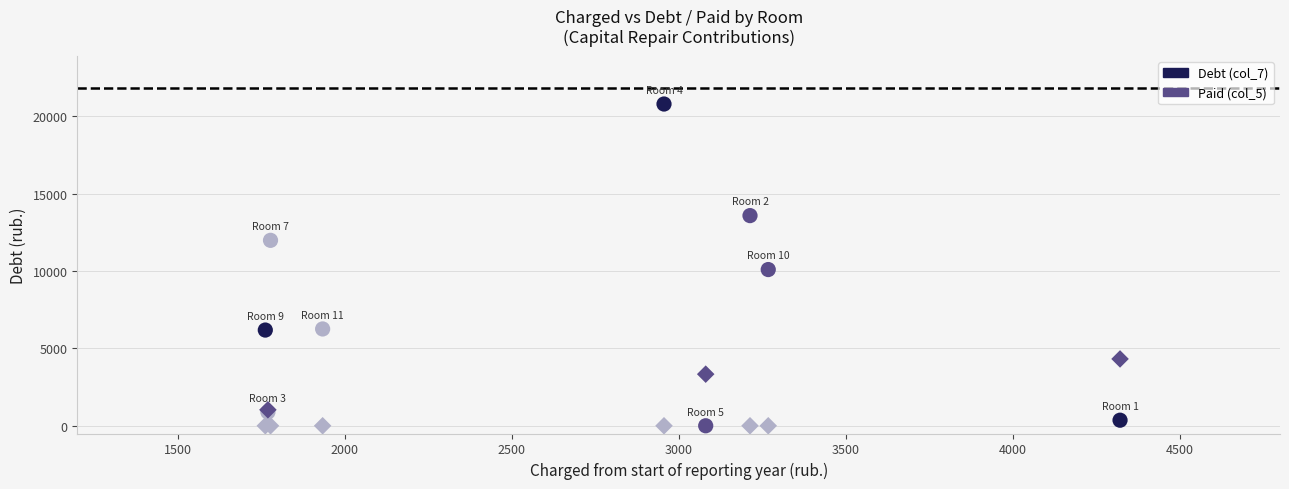

What are all the series names shown in the legend?

Debt (col_7), Paid (col_5)